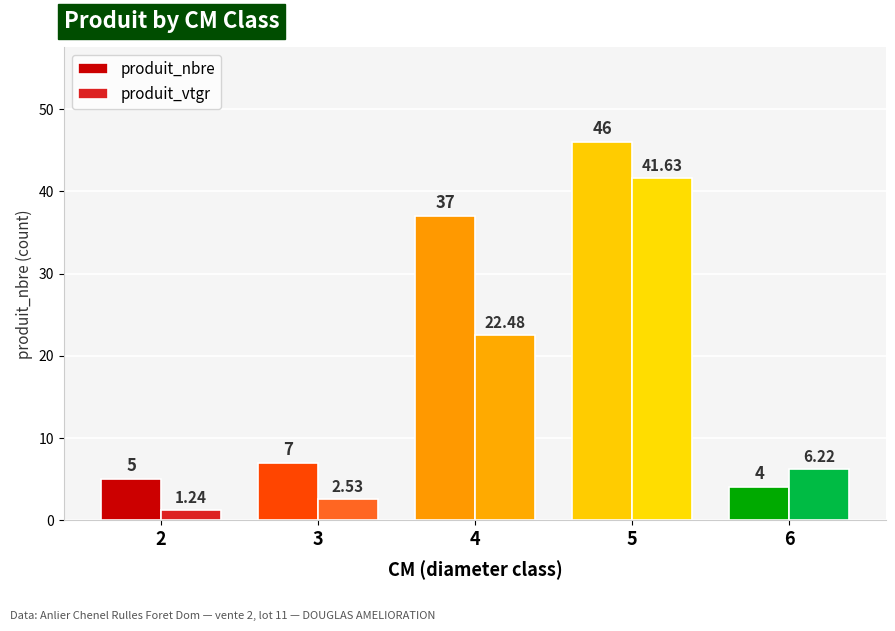

What is the value of the produit_nbre bar at the 2nd from the left?

7.0